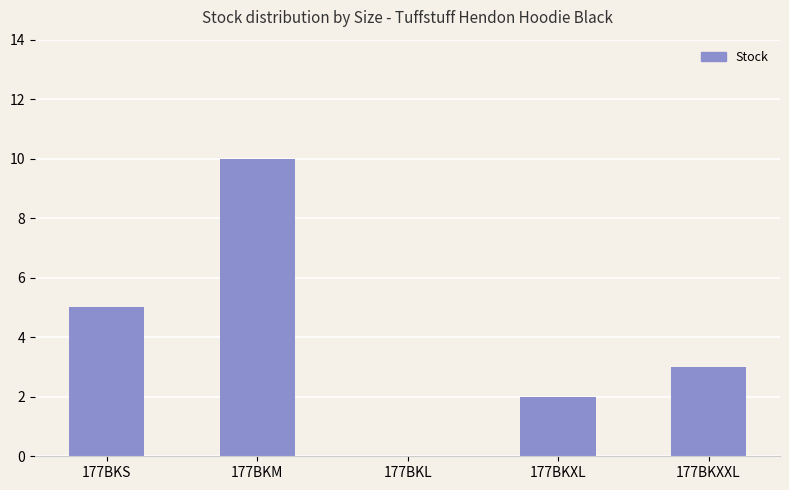

Are the bars horizontal?

No